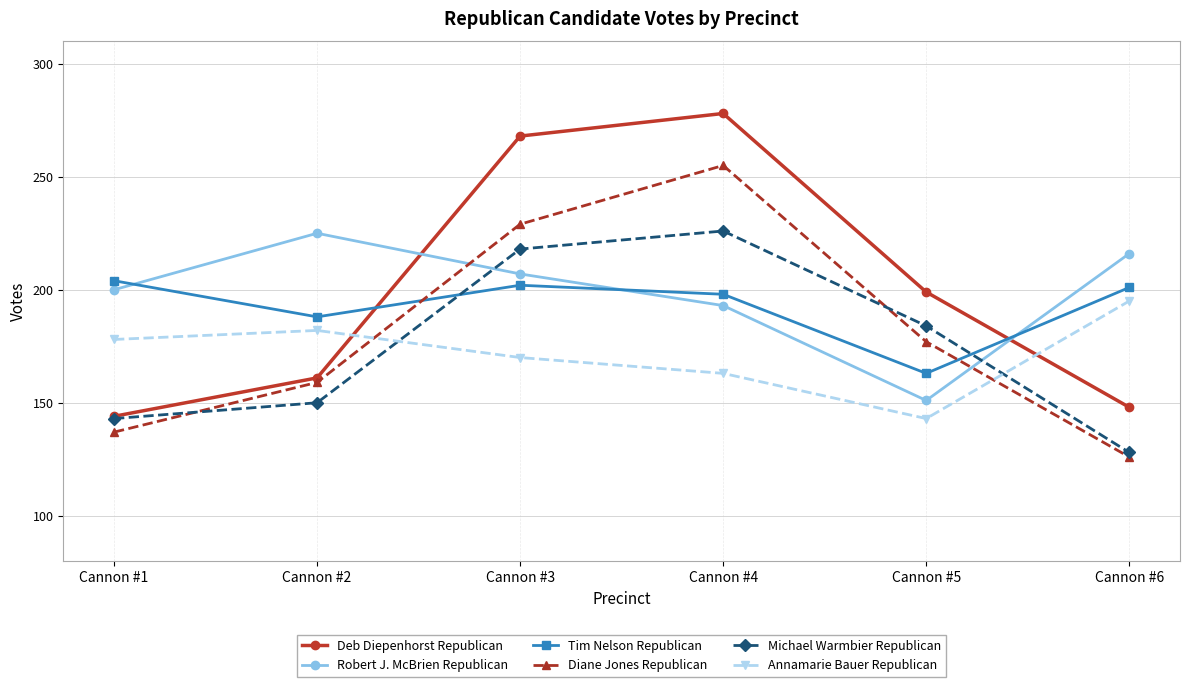

True or false: Diane Jones Republican has more than 1 interior local peaks.

False